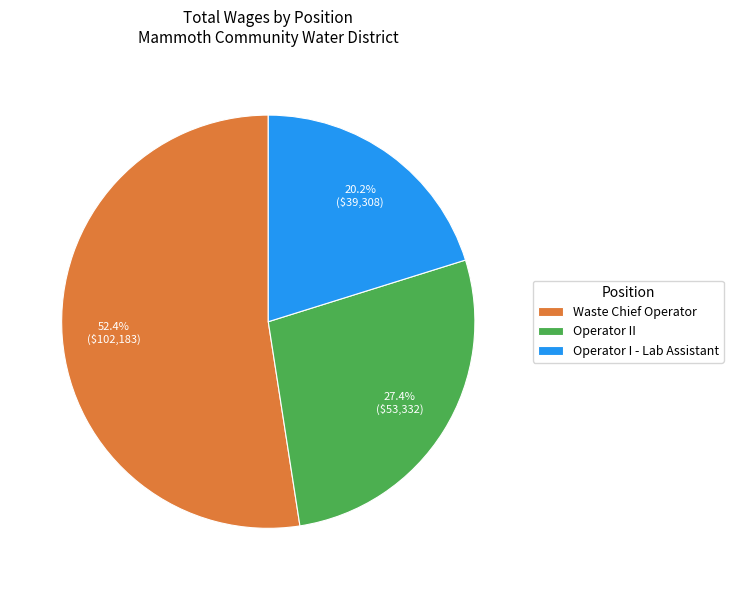

Rank the categories by value from highest to lowest.

Waste Chief Operator, Operator II, Operator I - Lab Assistant